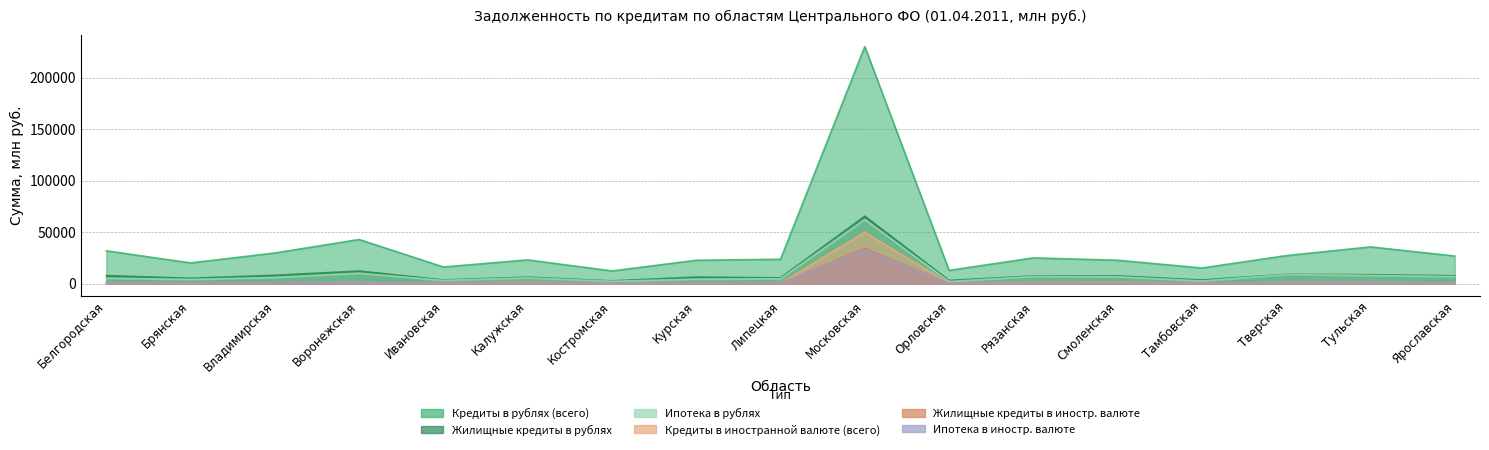

Which series has the largest total across all categories?

Кредиты в рублях (всего)